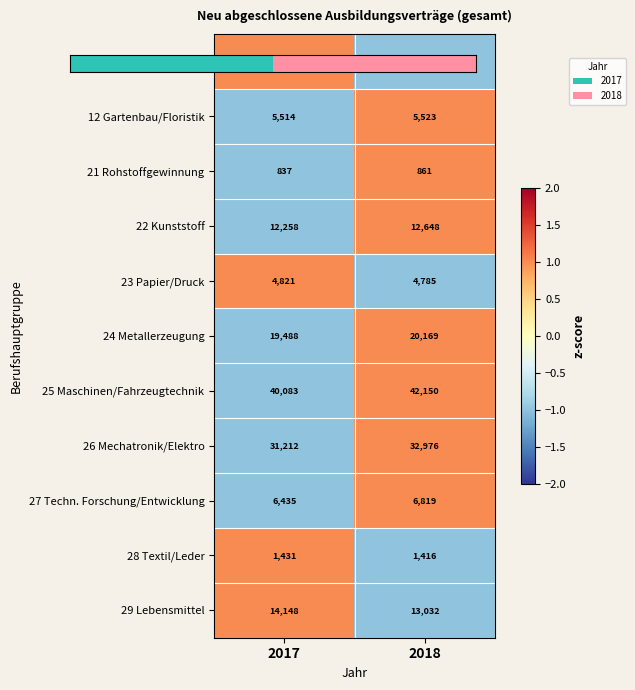

What is the sum of all 22 Kunststoff values?

24906